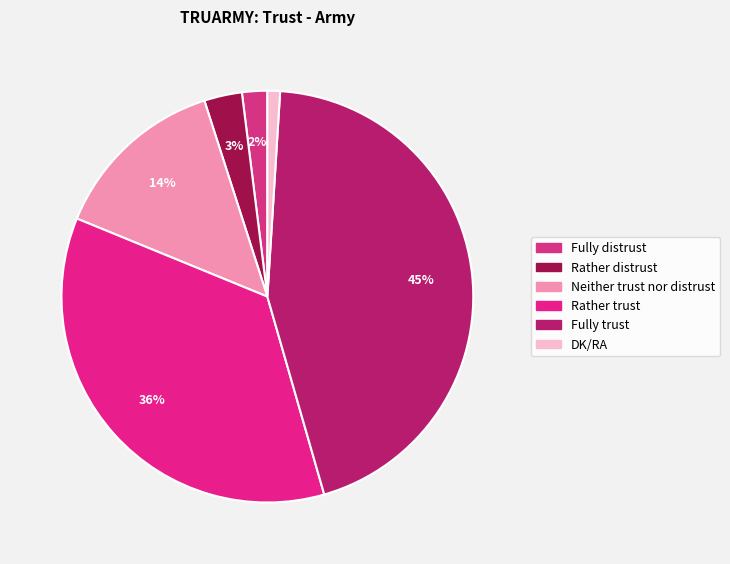

True or false: Fully trust accounts for 50% of the total.

False